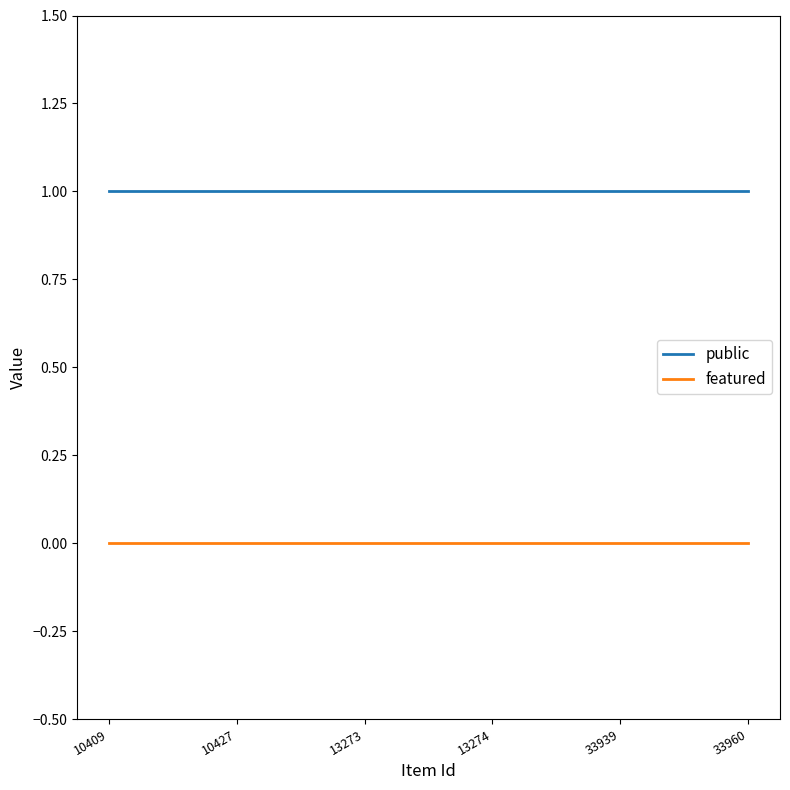

Count the number of data series in this chart.

2